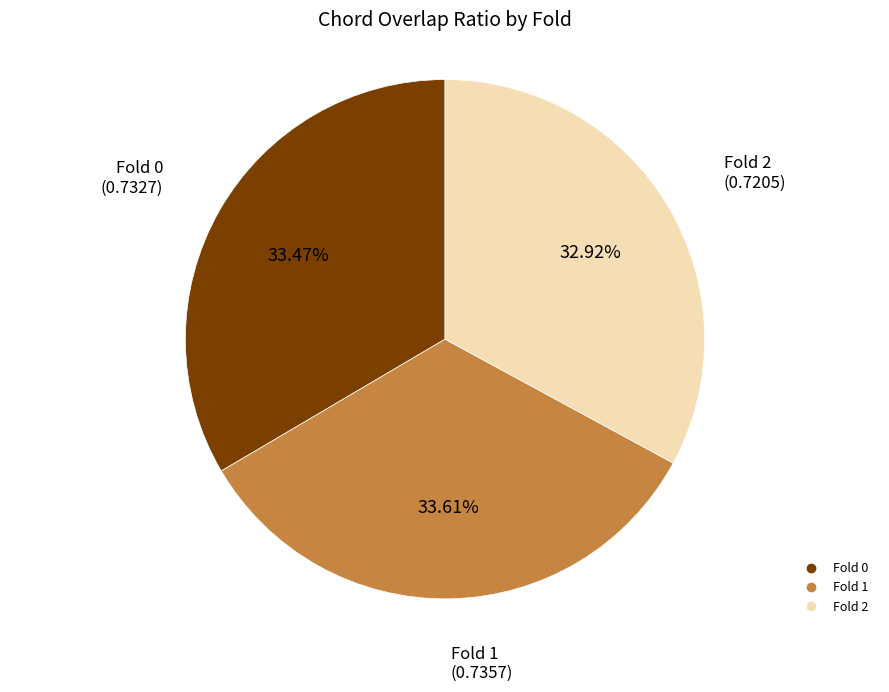

Is there a majority slice in this chart?

No